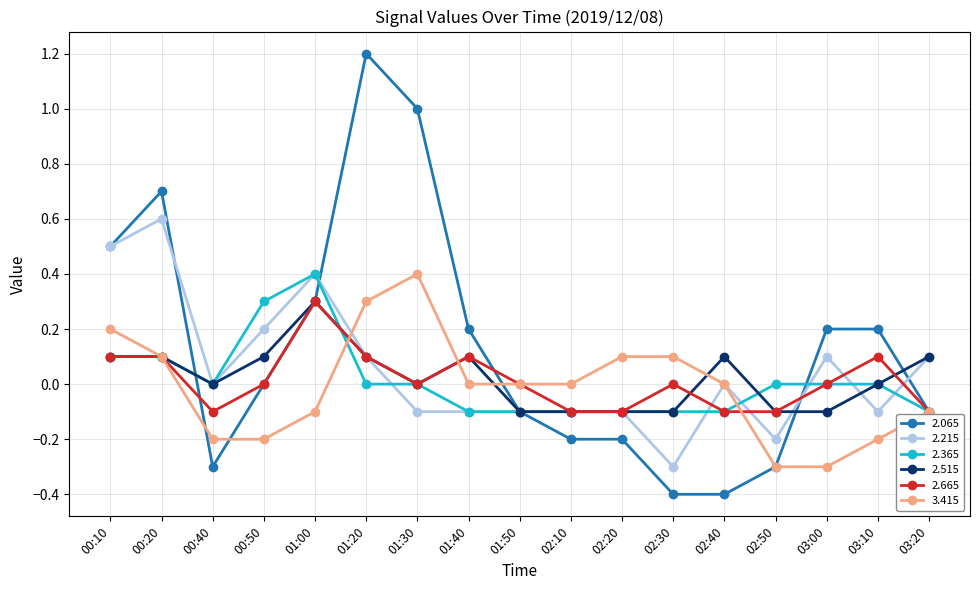

What is the total value across all series at 02:20?

-0.5